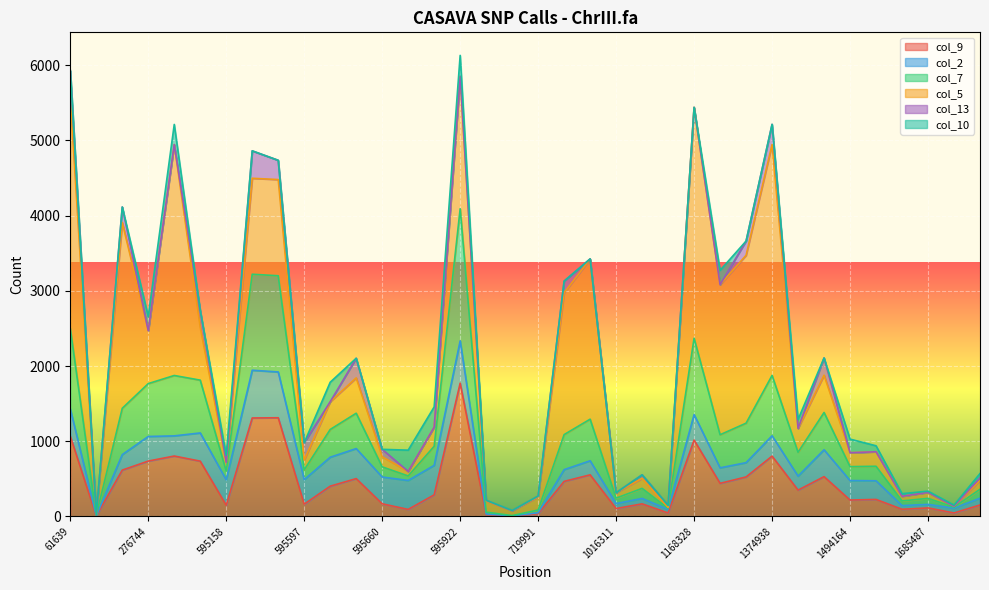

At which label is col_10 closest to 141?

1493950